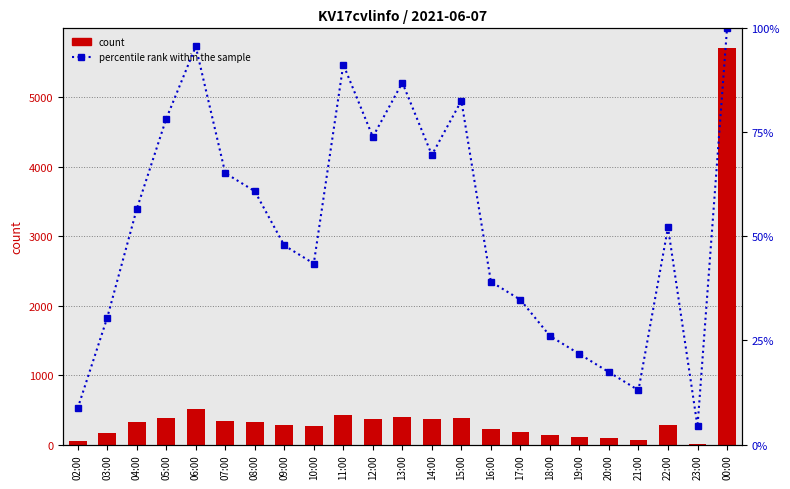

What is the difference between the highest and lowest values at 15:00?

296.4